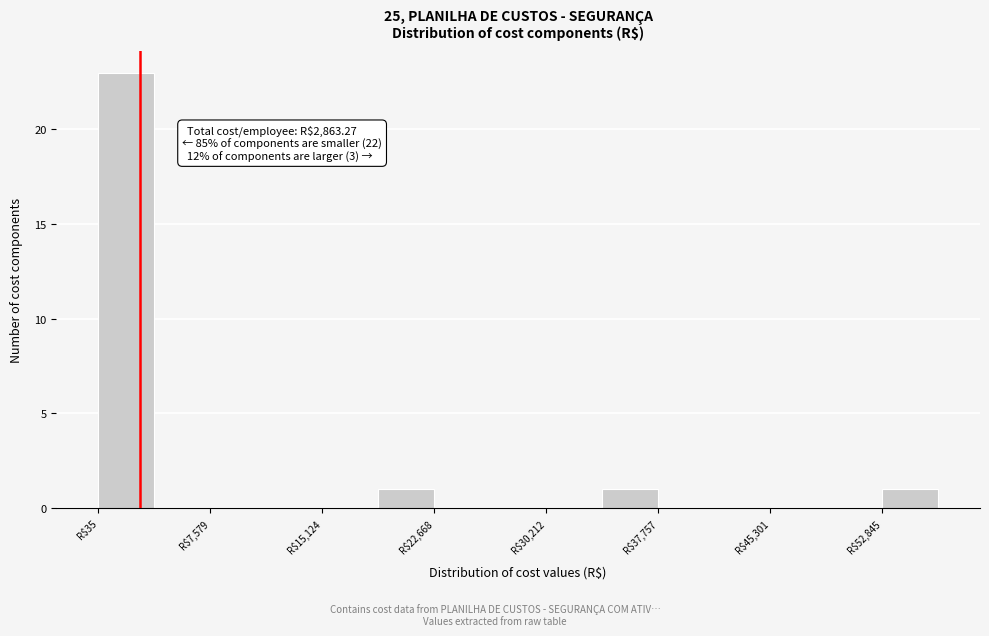

Around what value on the x-axis is the tallest bar? Give the approximate position of its centre, as read against the axis.

2000